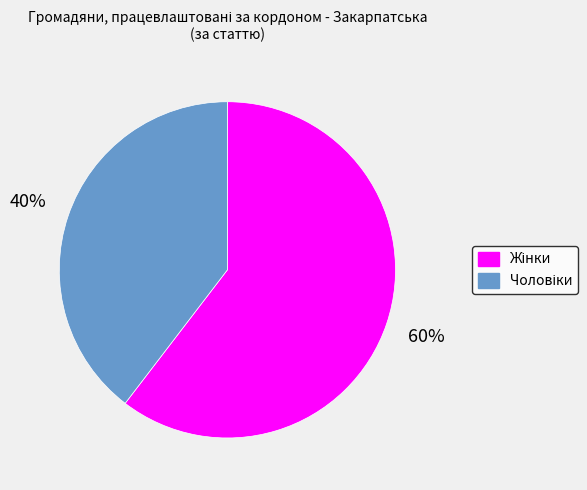

To the nearest percent, what is the average slice percentage?

50%